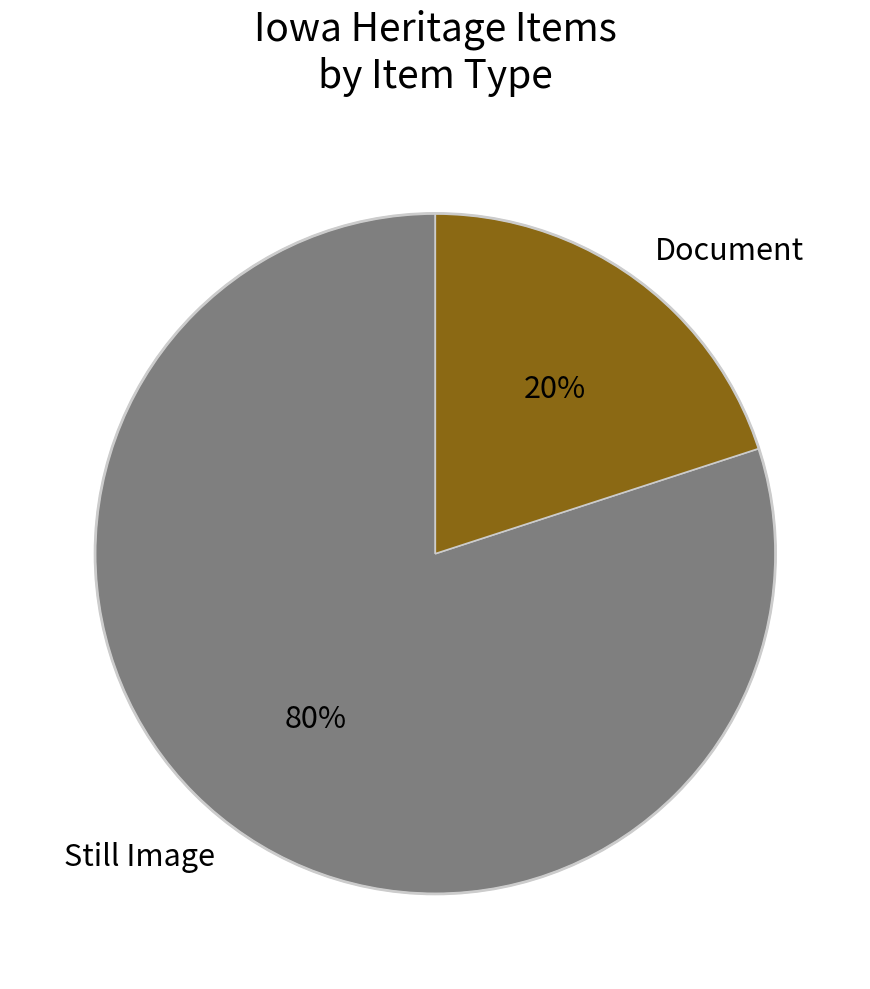

How many slices are in this pie chart?

2